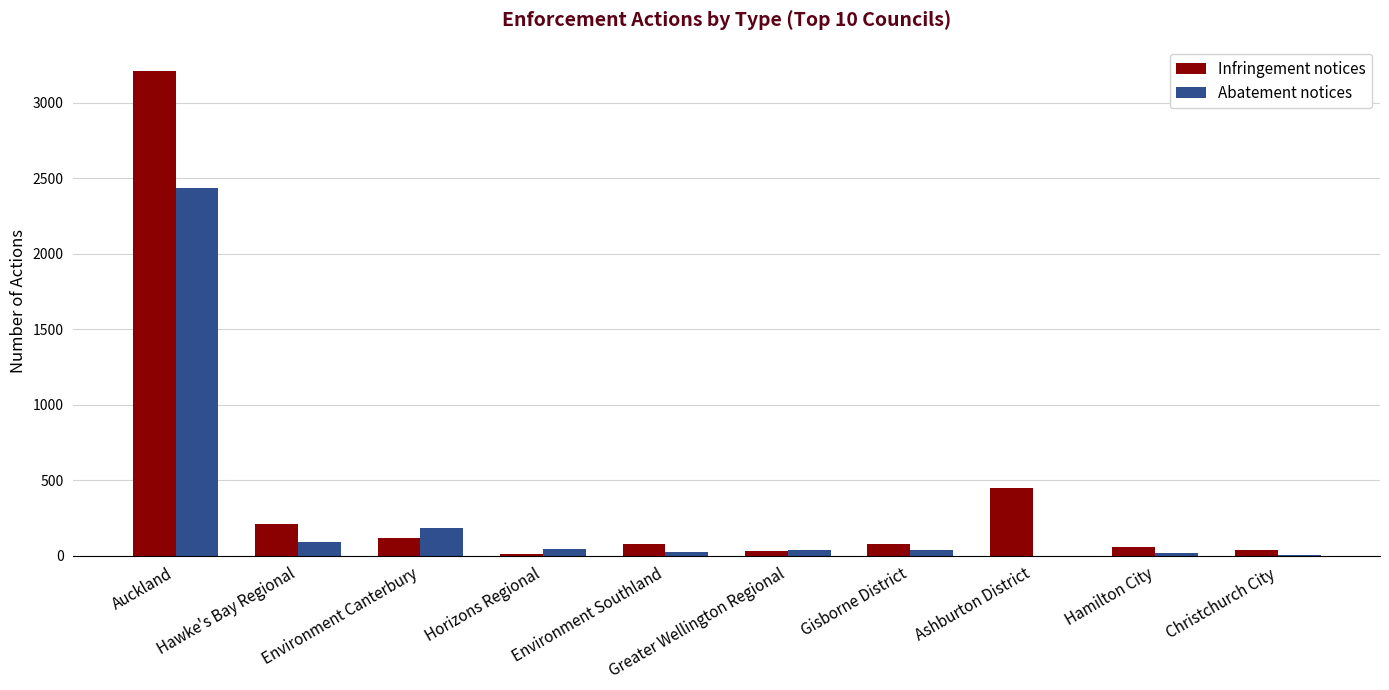

What is the greatest value displayed?

3211